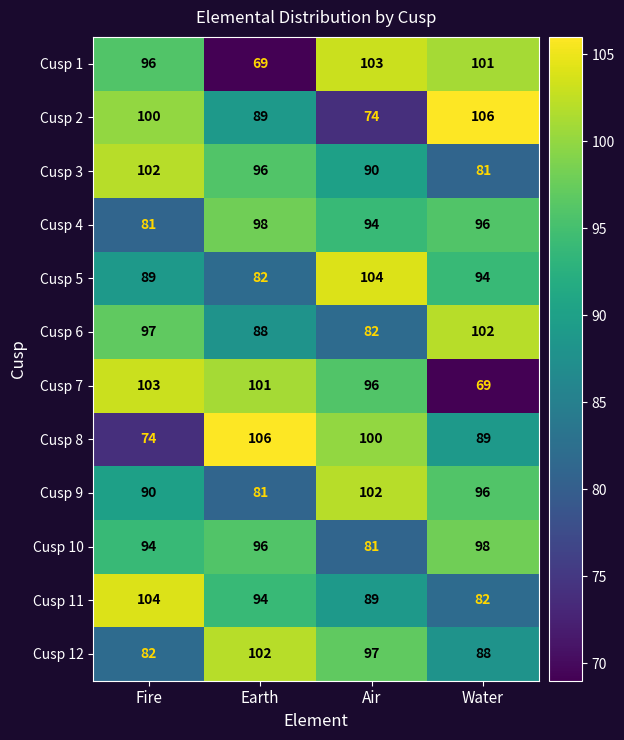

What is the average value of the Cusp 9 series?

92